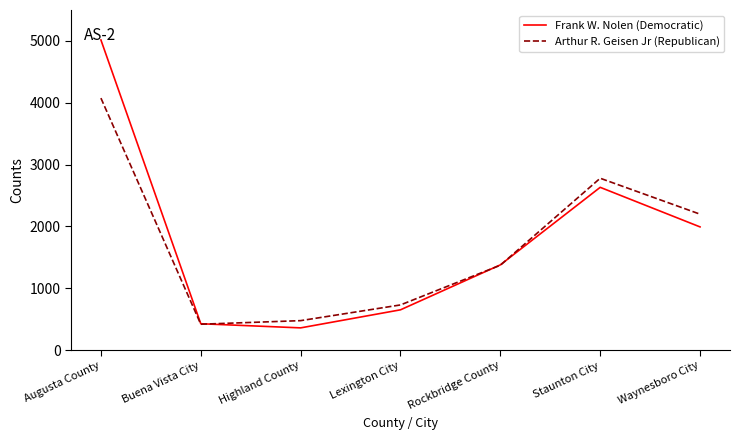

The value of Frank W. Nolen (Democratic) at Lexington City is 651. True or false?

True